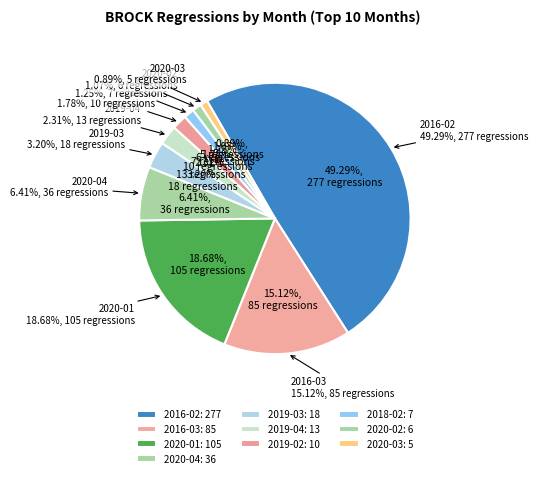

To the nearest percent, what portion does 2018-02 represent?

1%